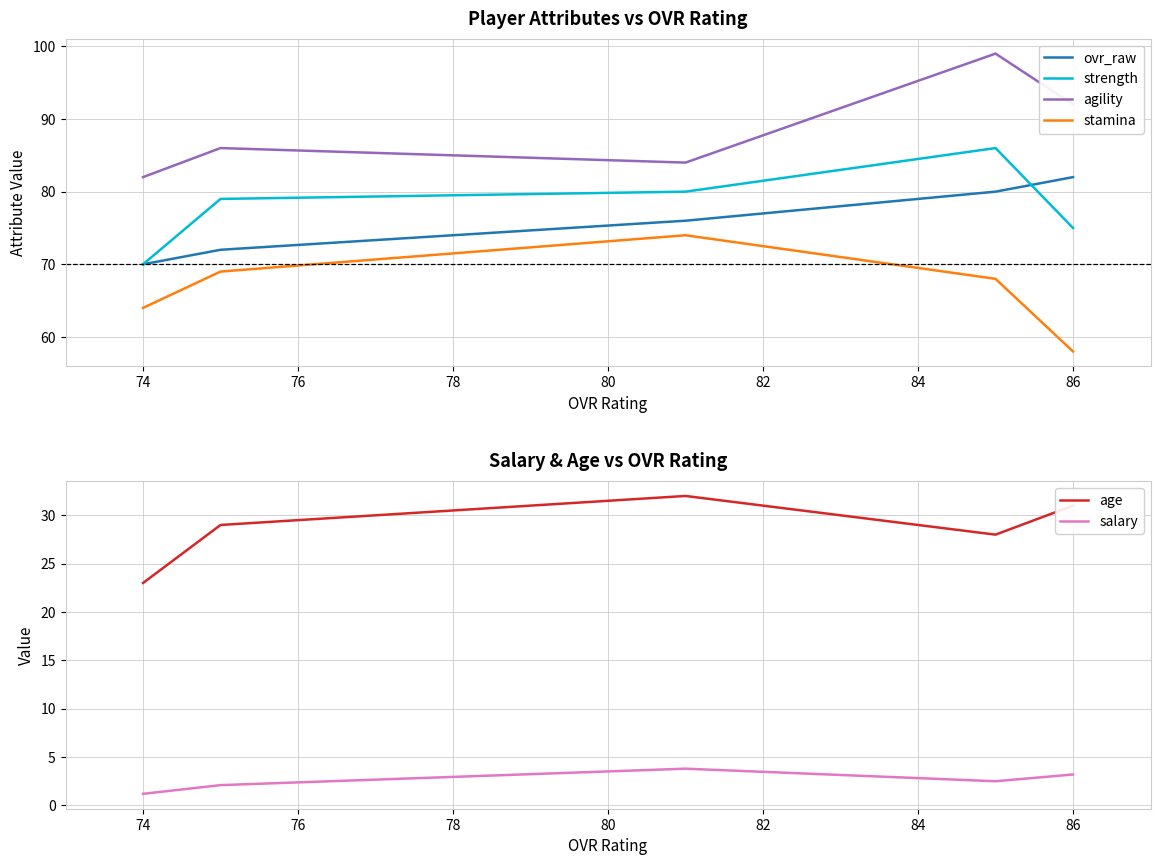

Rank the series by their maximum value, from highest to lowest.

agility, strength, ovr_raw, stamina, age, salary